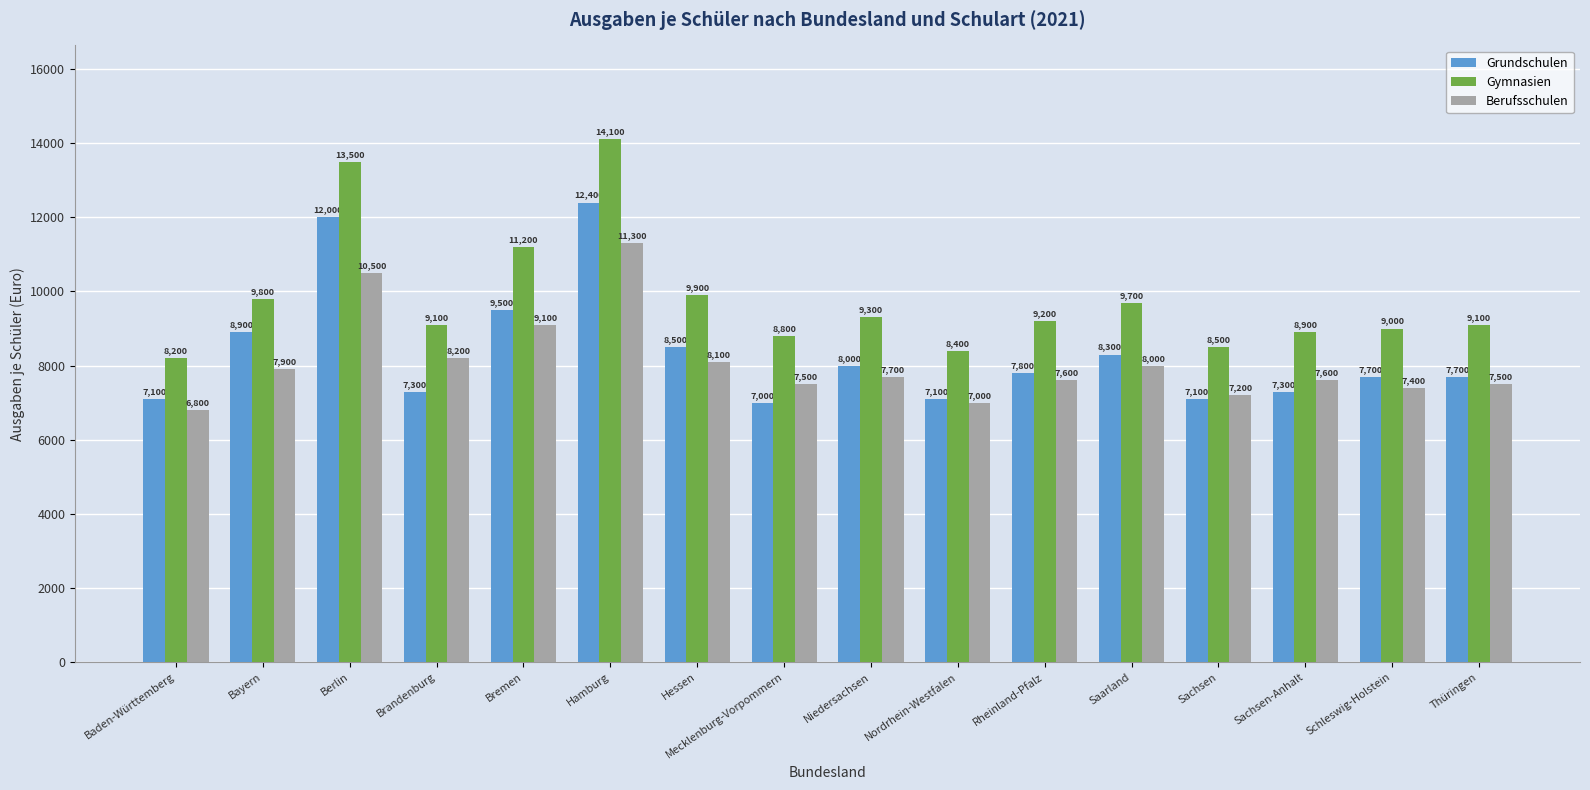

At which label is Gymnasien closest to 11150?

Bremen